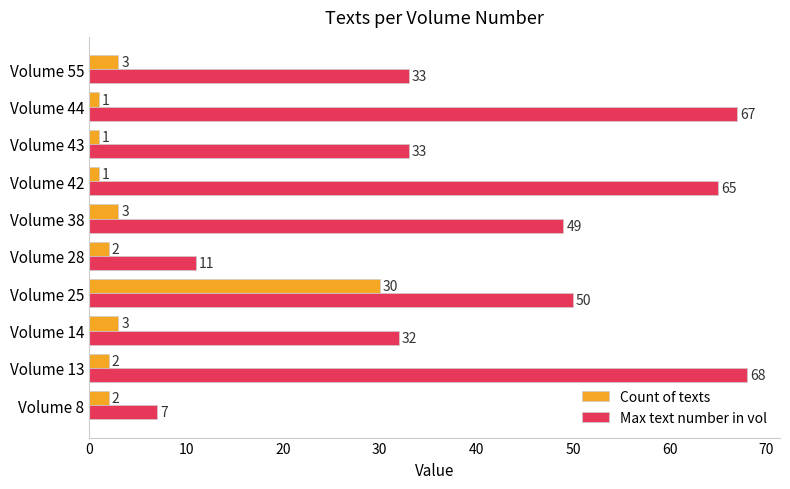

What is the sum of all Max text number in vol values?

415